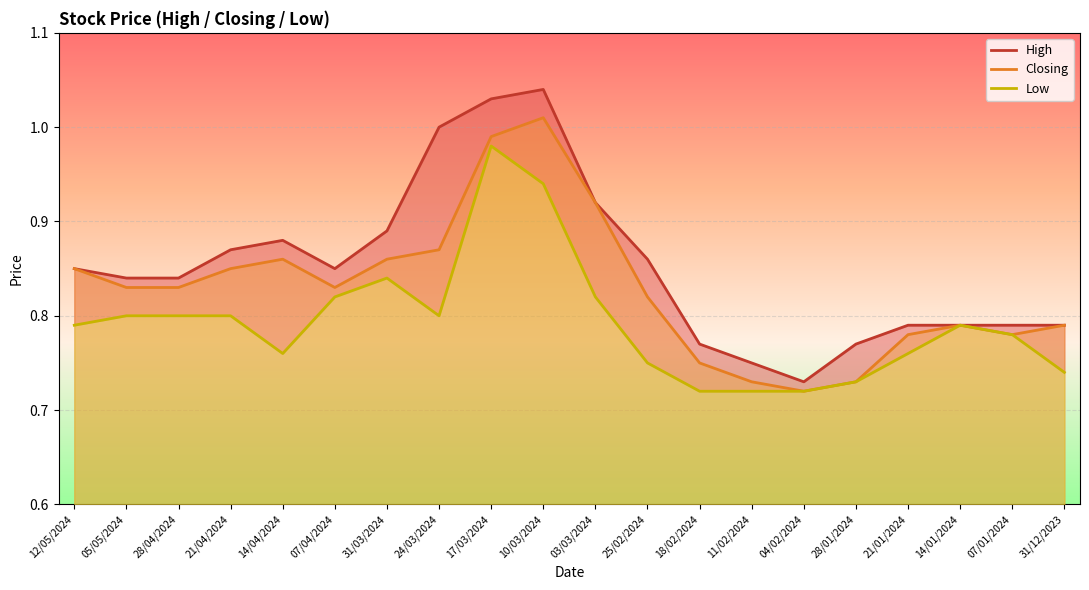

What is the minimum value for Closing?

0.7